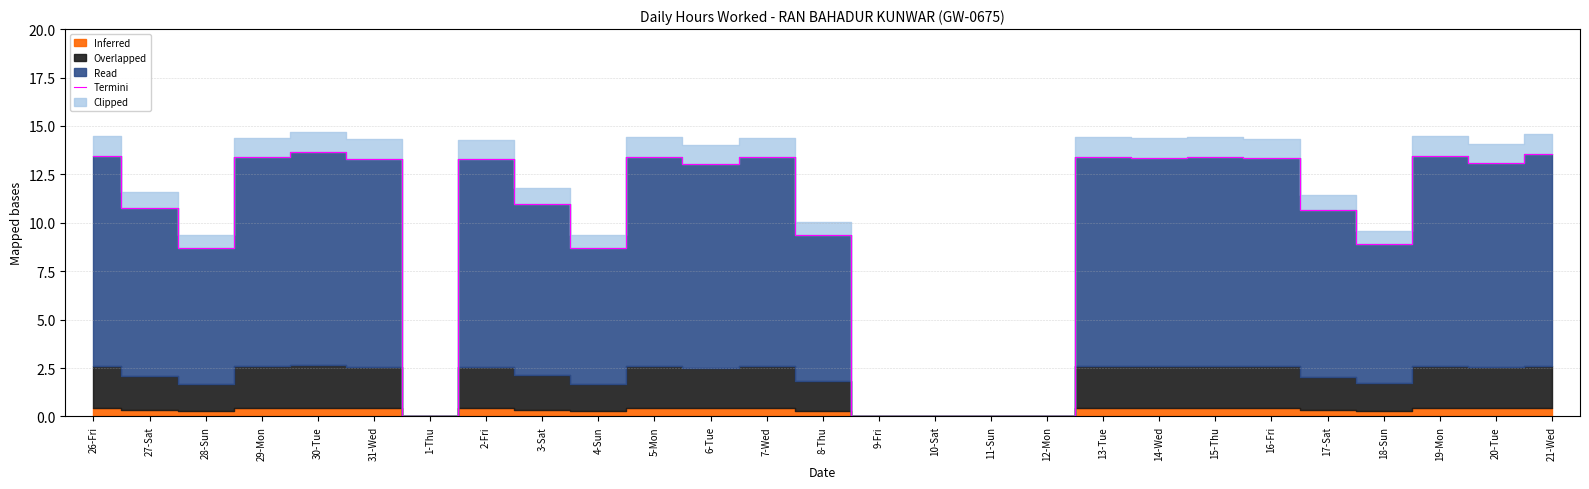

Which has a higher value, 4-Sun or 5-Mon?

5-Mon